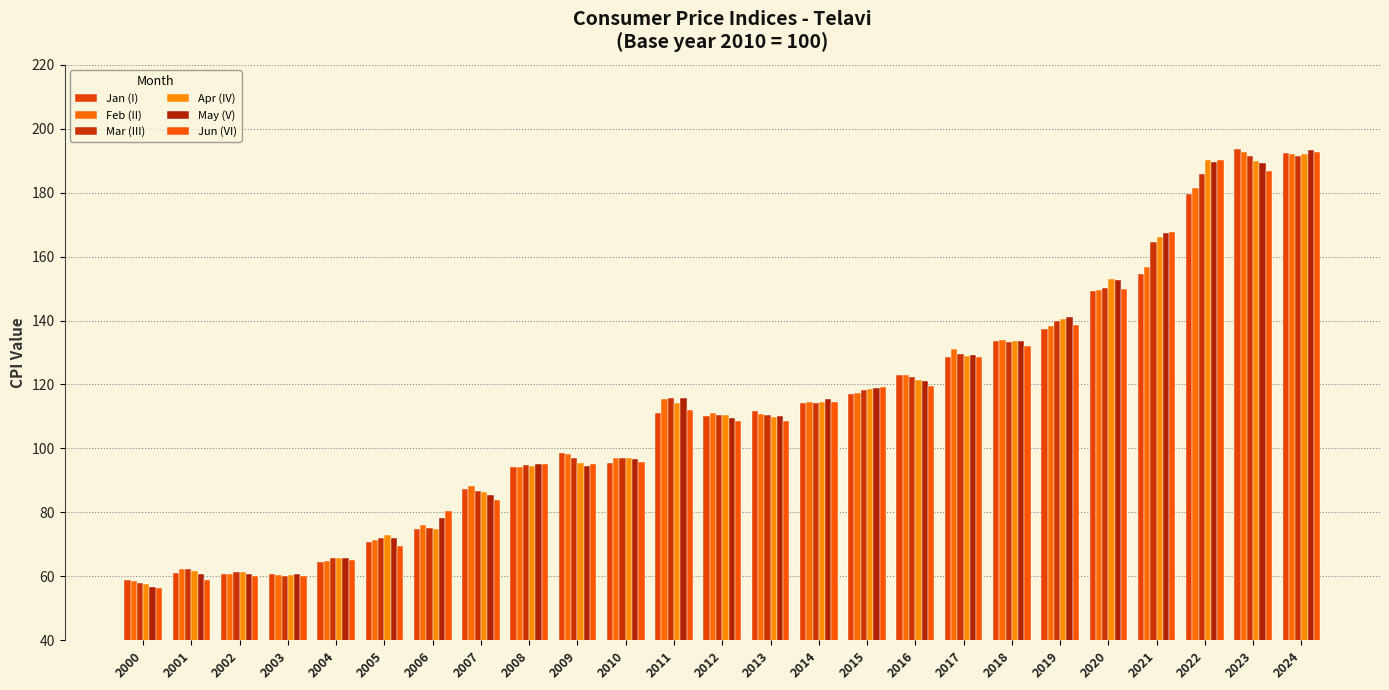

What is the difference between the maximum and second lowest values in the May (V) series?

132.8